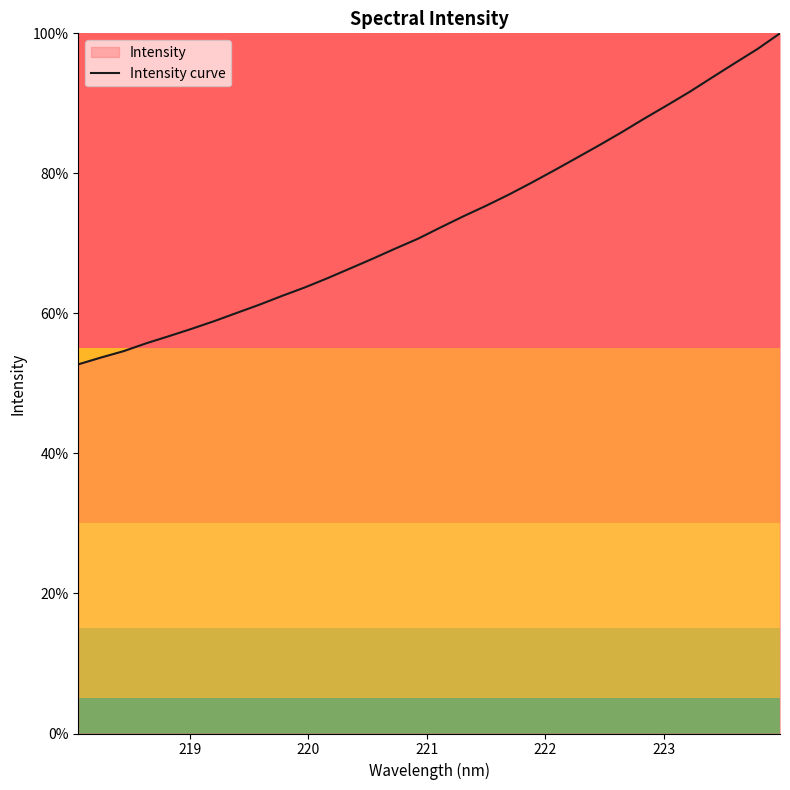

What is the difference between the maximum and minimum values?

47.3